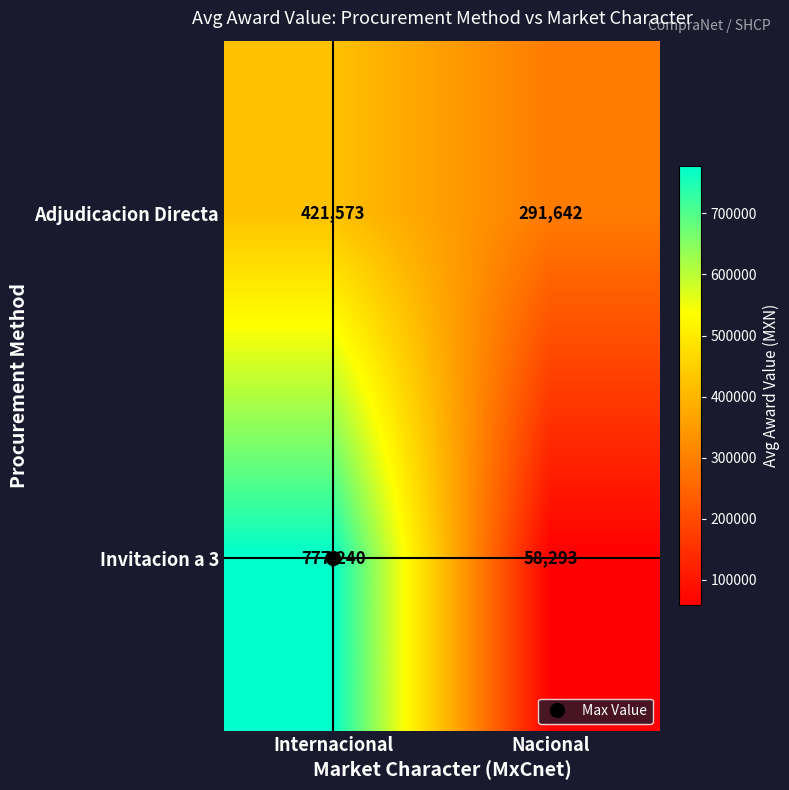

What is the total value across all series at Internacional?

1198813